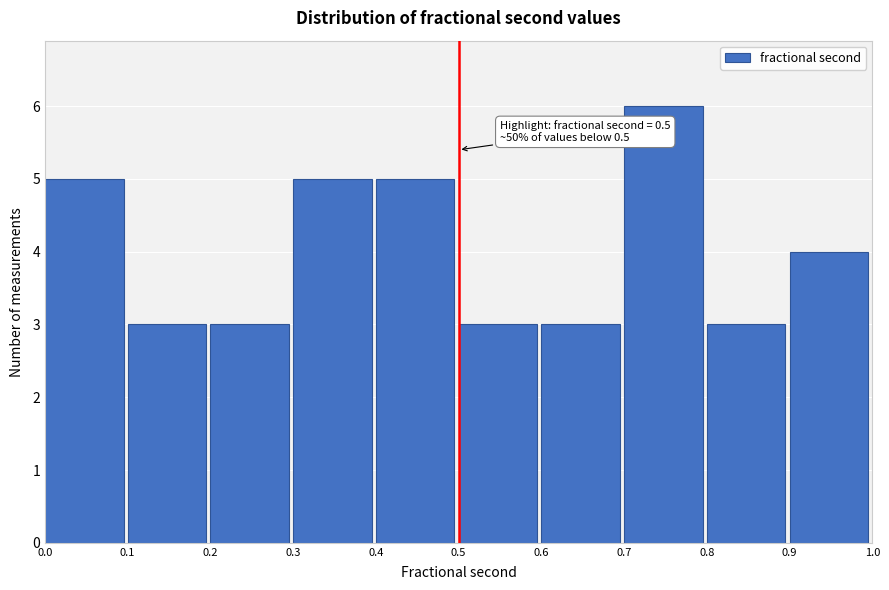

Over which range of the x-axis is the bar tallest?

0.7 to 0.8